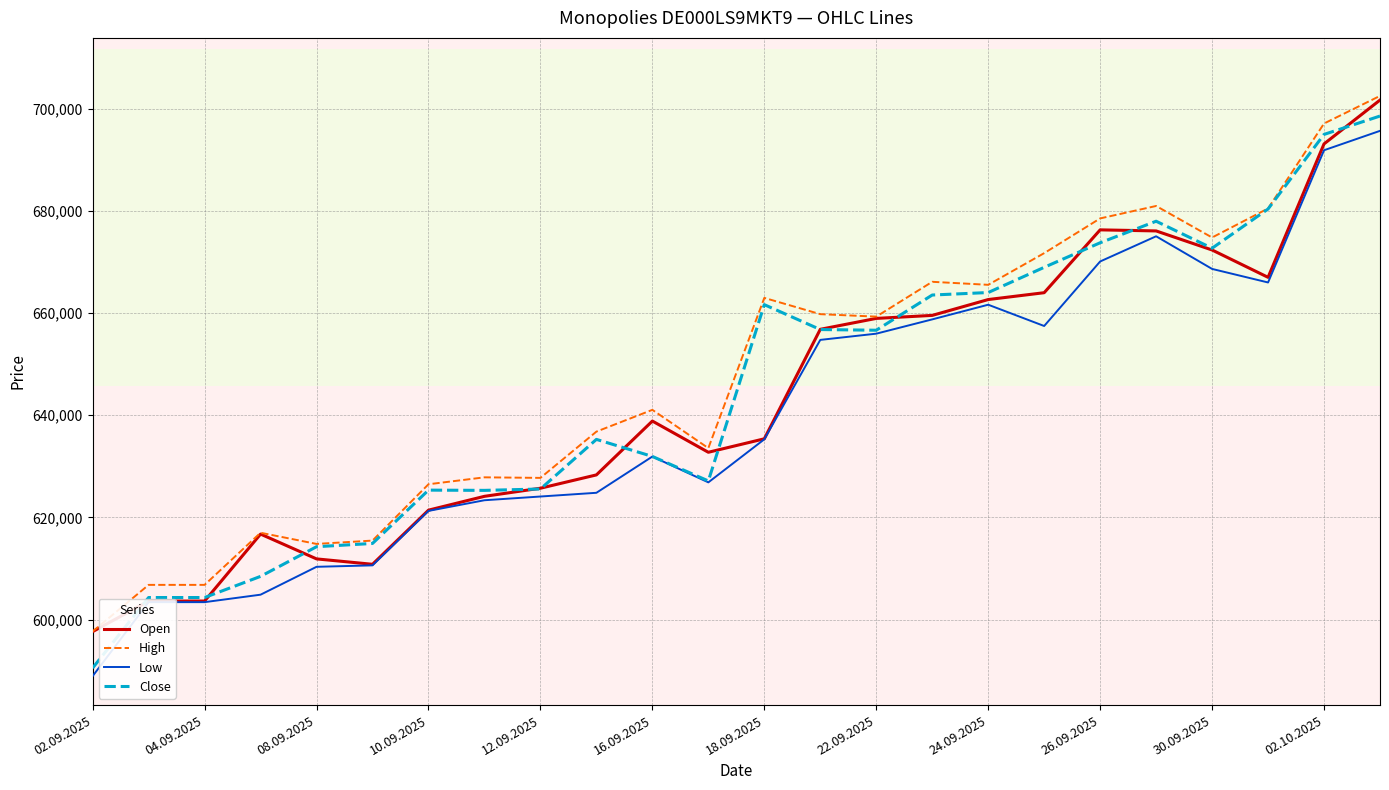

What is the lowest value of the High series?

597669